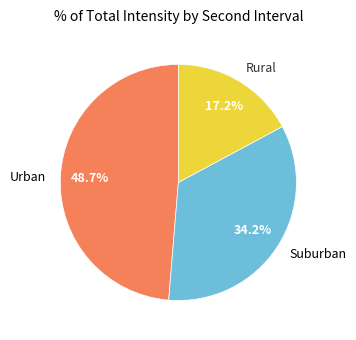

How many slices are in this pie chart?

3